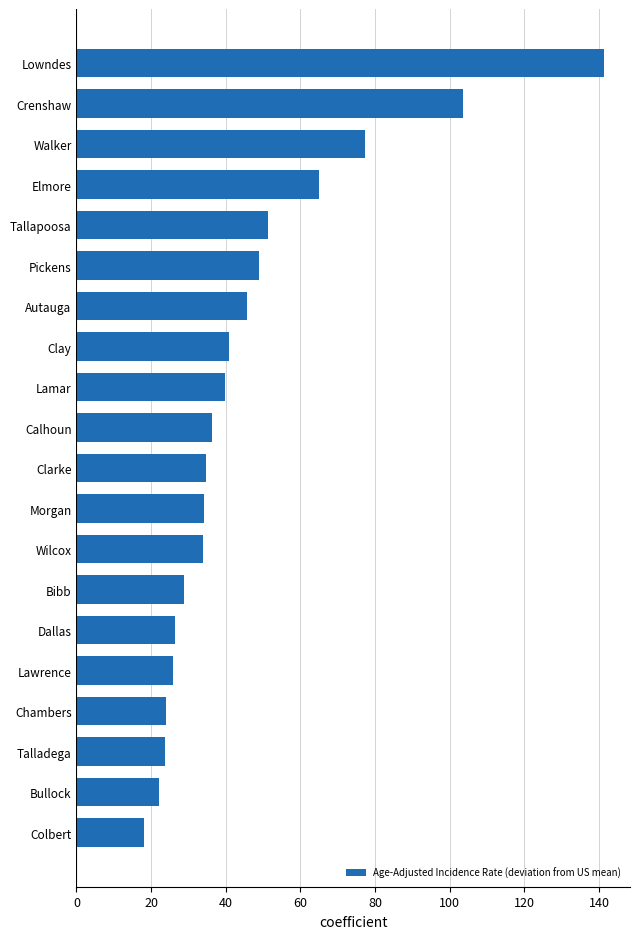

Approximately how many times larger is the value at Dallas compared to Talladega?

1.1